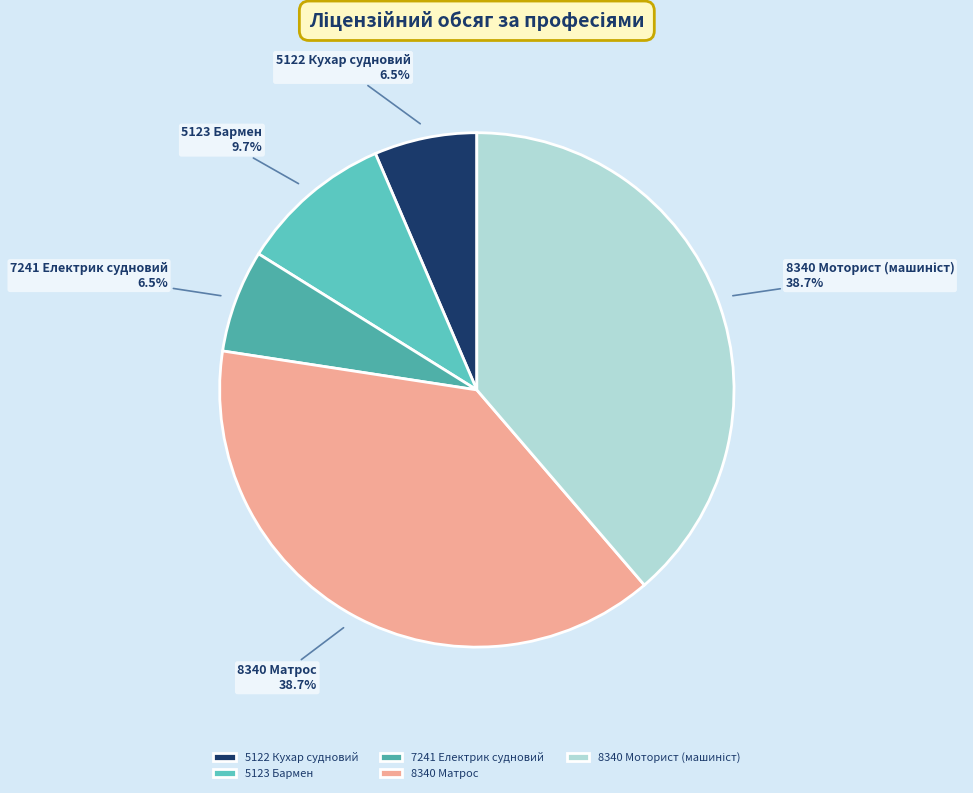

What is the ratio of the value at 7241 Електрик судновий to the value at 5123 Бармен?

0.7